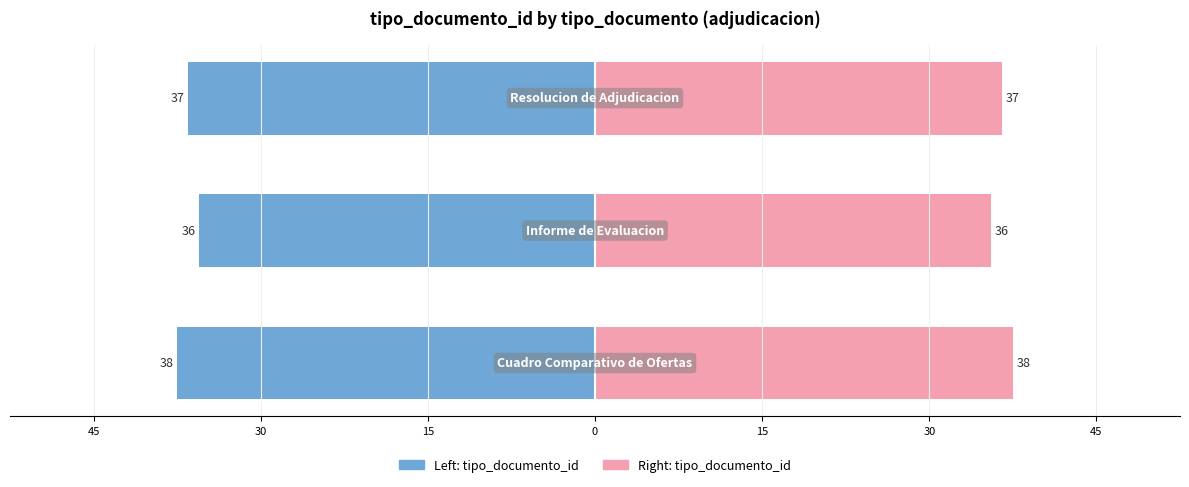

The value of tipo_documento_id (left) at 15 is -37. True or false?

True